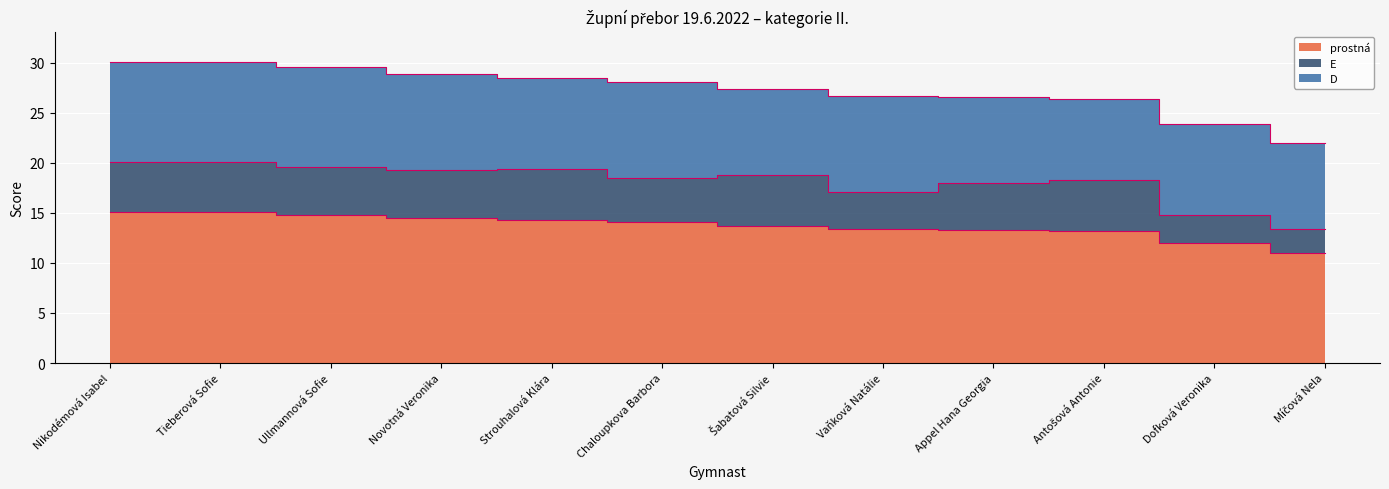

How many categories are shown in the chart?

12